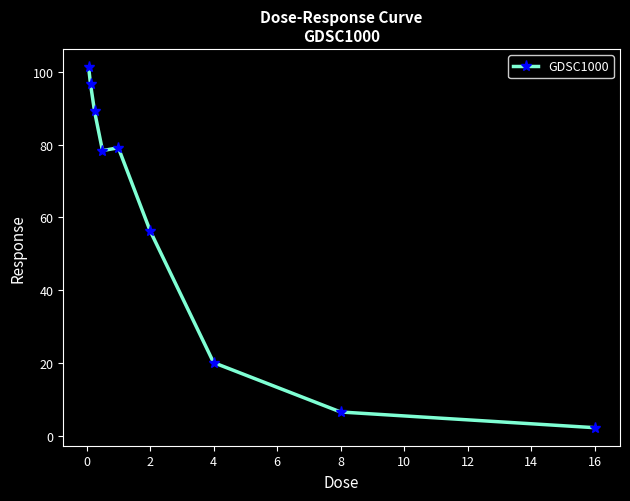

How many values exceed 78?

5